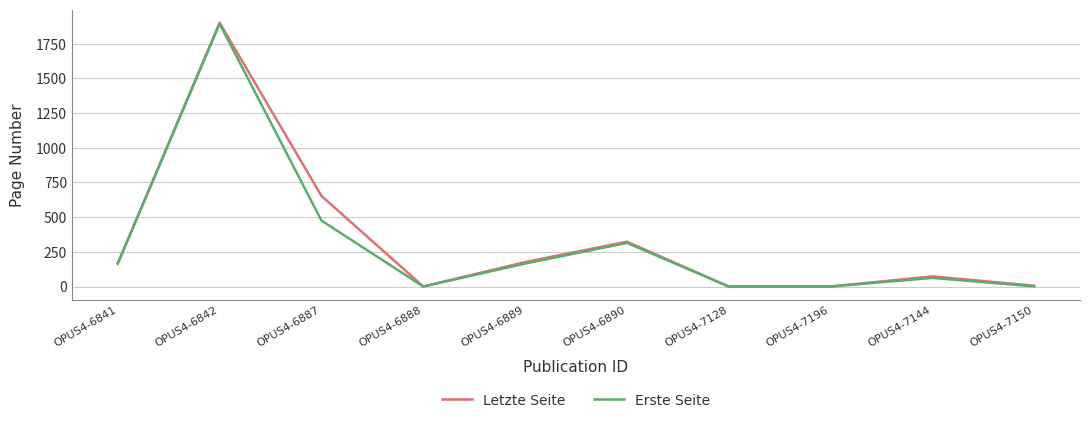

Does the chart have visible grid lines?

Yes